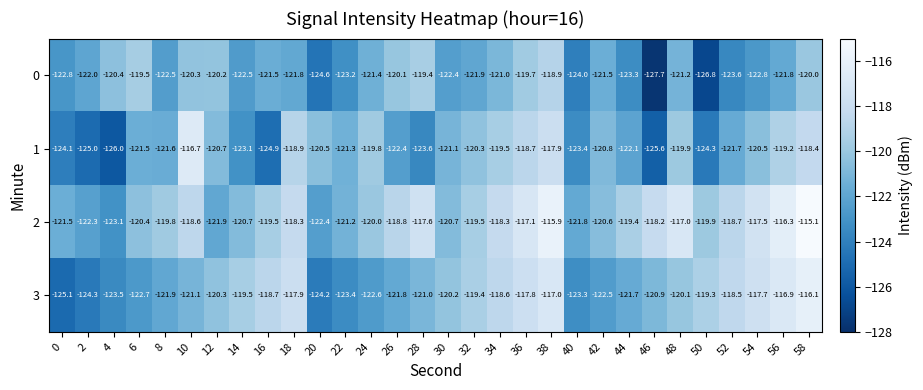

Count the number of data series in this chart.

4